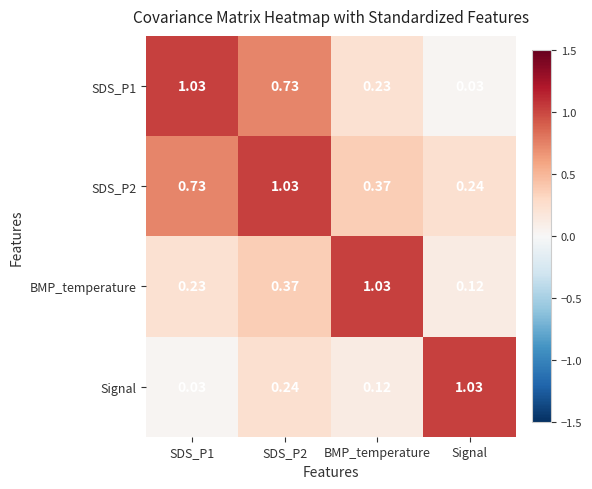

At which label does SDS_P1 reach its minimum?

Signal